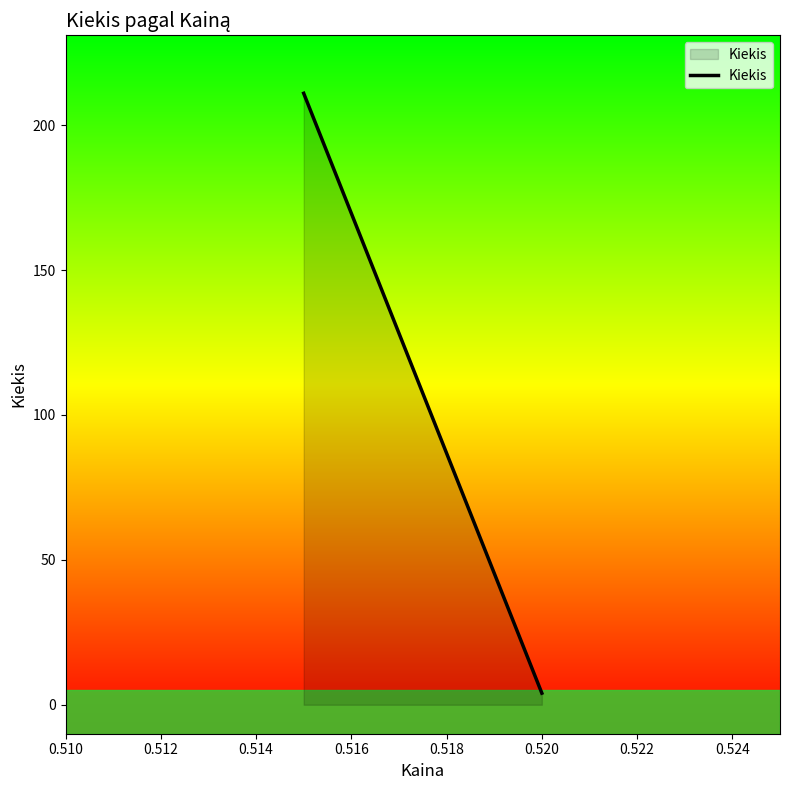

What is the maximum value shown in the chart?

211